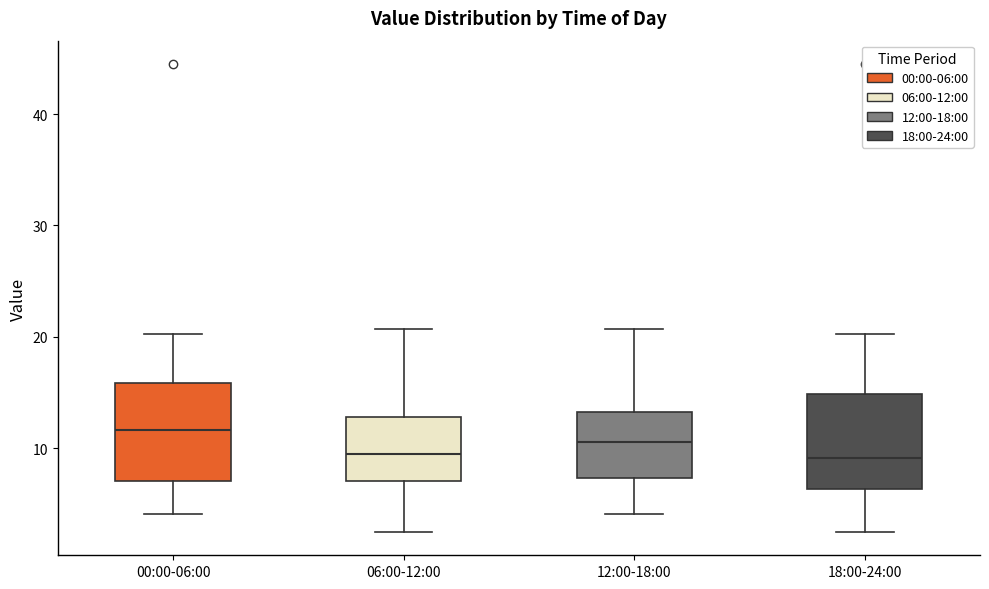

Which box's median line is the highest?

00:00-06:00